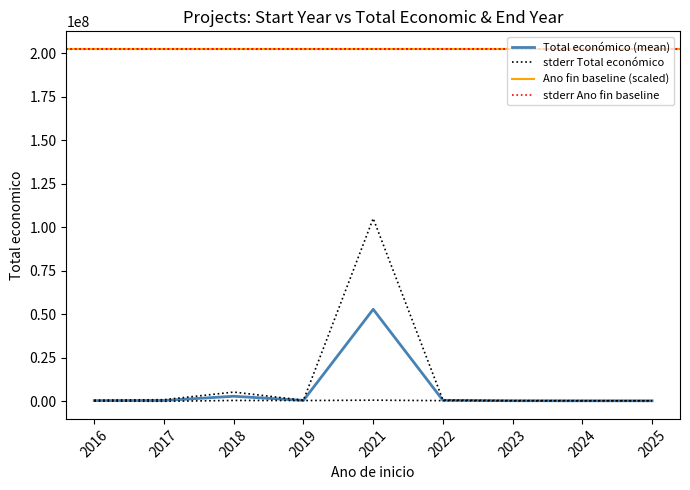

The value of Total economico at 2017 is 2128.2. True or false?

False